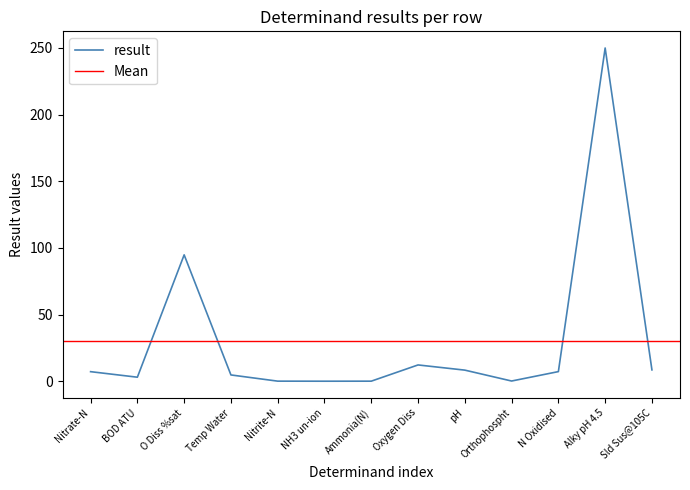

The chart shows a value of 0.0 at Nitrite-N. True or false?

True